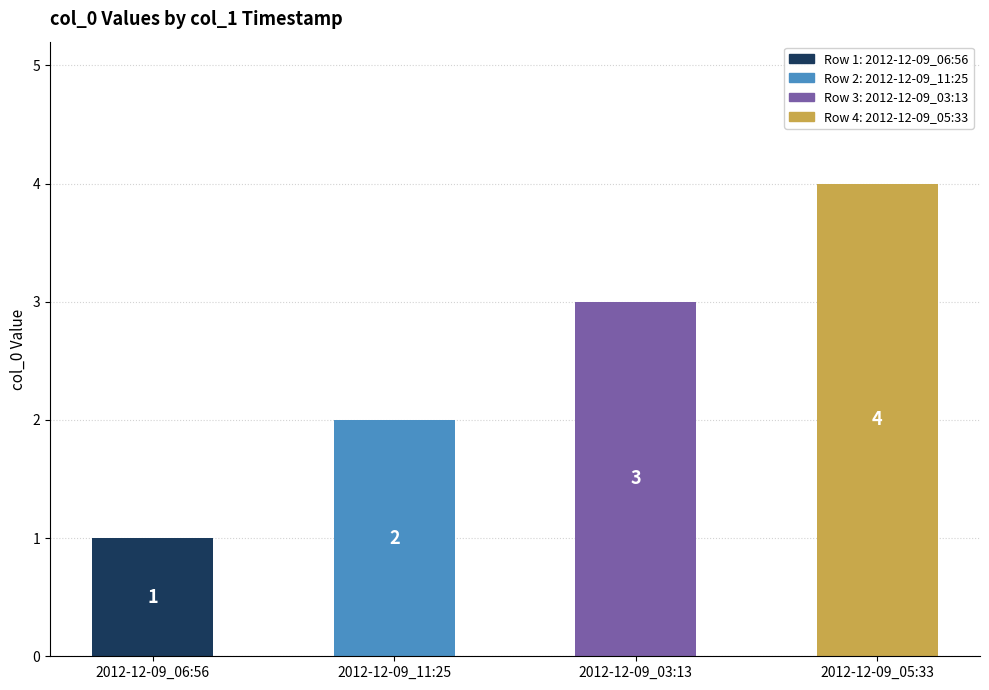

What is the approximate value at 2012-12-09_03:13?

3